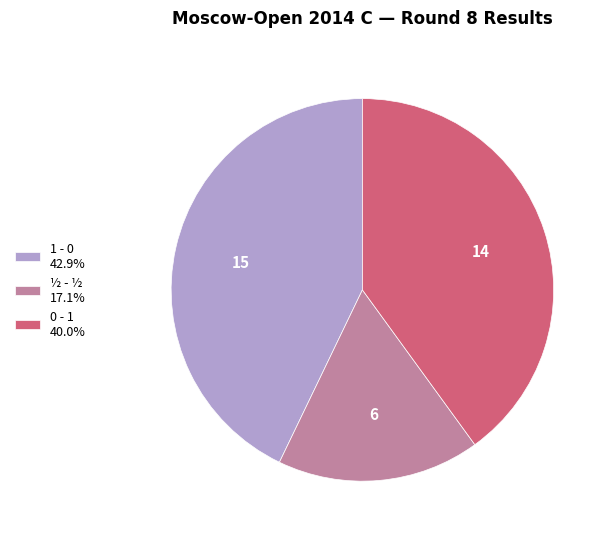

What is the largest slice in the pie chart?

1 - 0